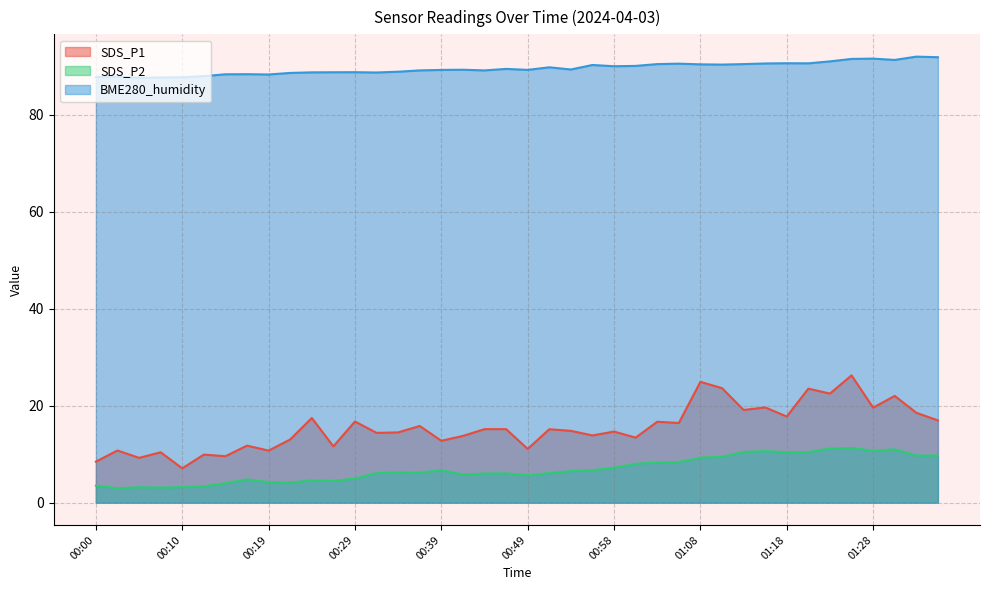

At which category does SDS_P2 reach its first local peak?

00:05